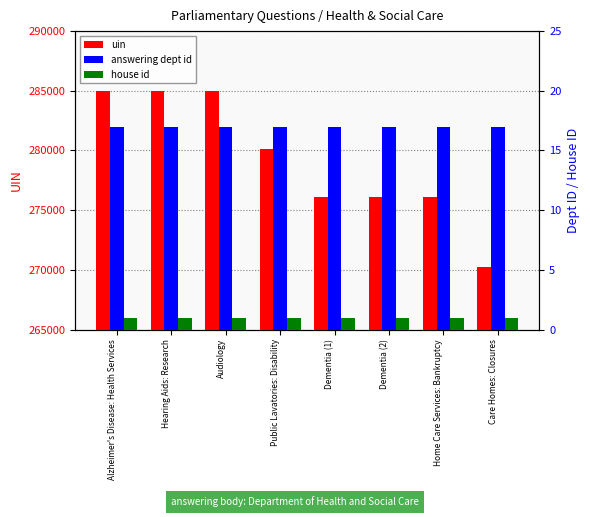

What is the sum of all answering dept id values?

136